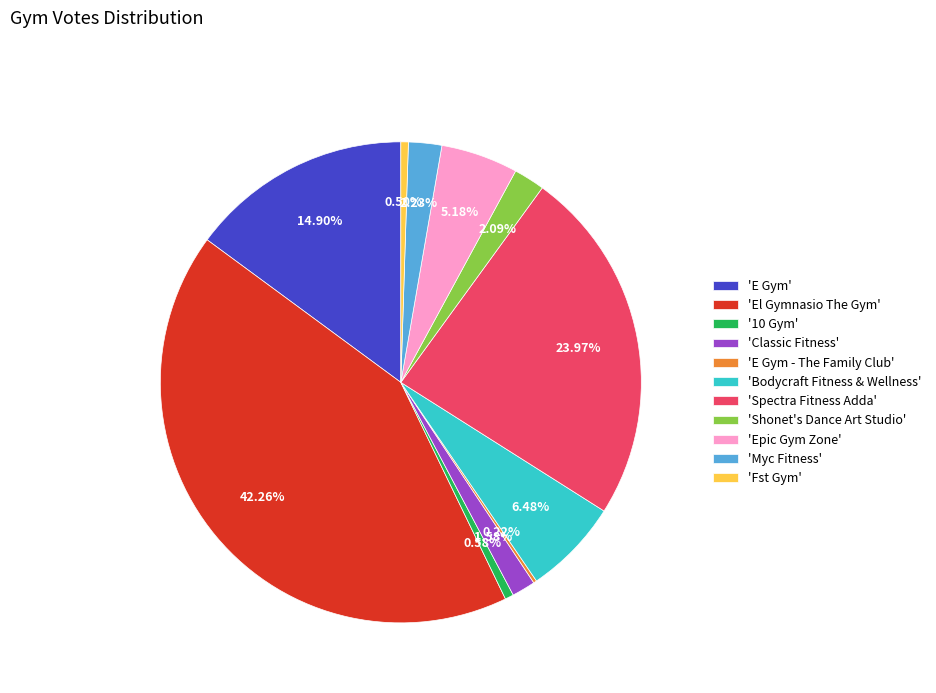

Combined, do 'Myc Fitness' and 'Epic Gym Zone' account for over 50%?

No